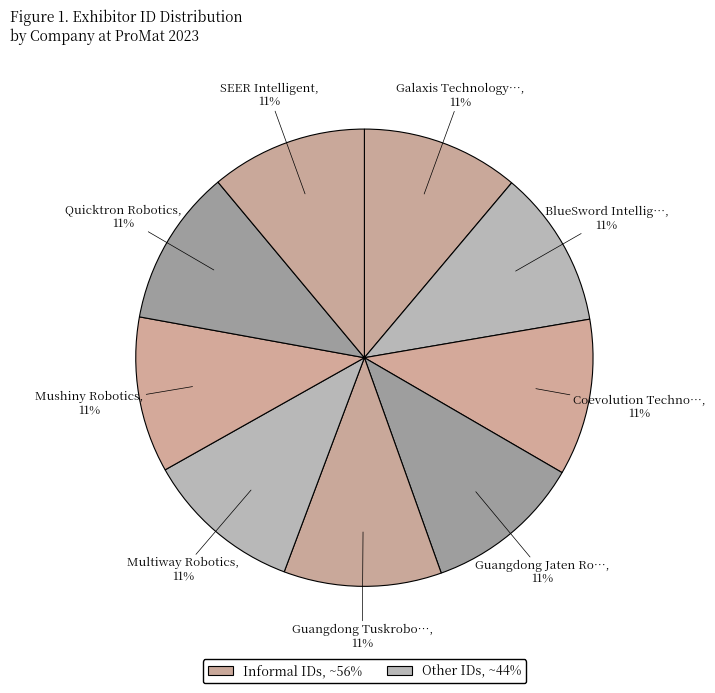

Is there a majority slice in this chart?

No